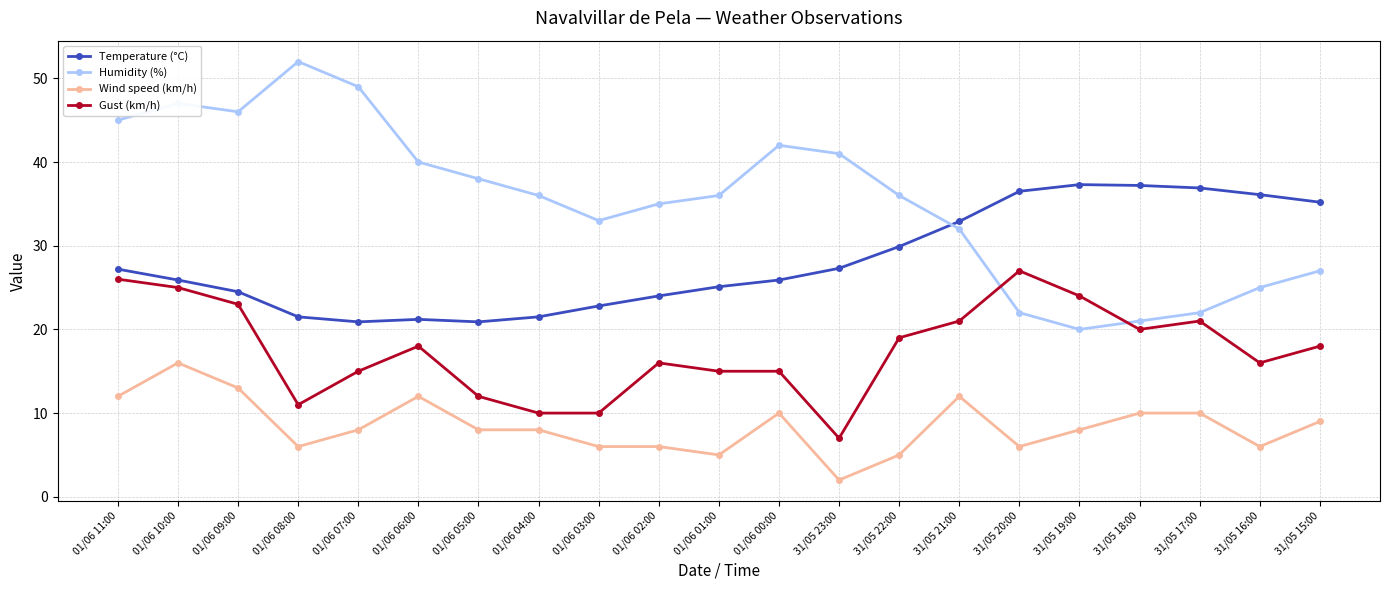

Rank the series at 01/06 01:00 from highest to lowest value.

Humidity (%), Temperature (°C), Gust (km/h), Wind speed (km/h)